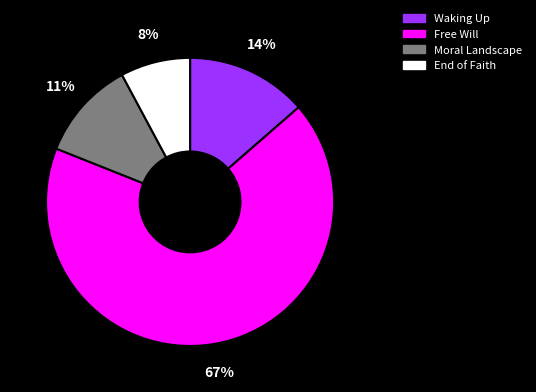

Is it true that Waking Up is 8% of the pie?

False